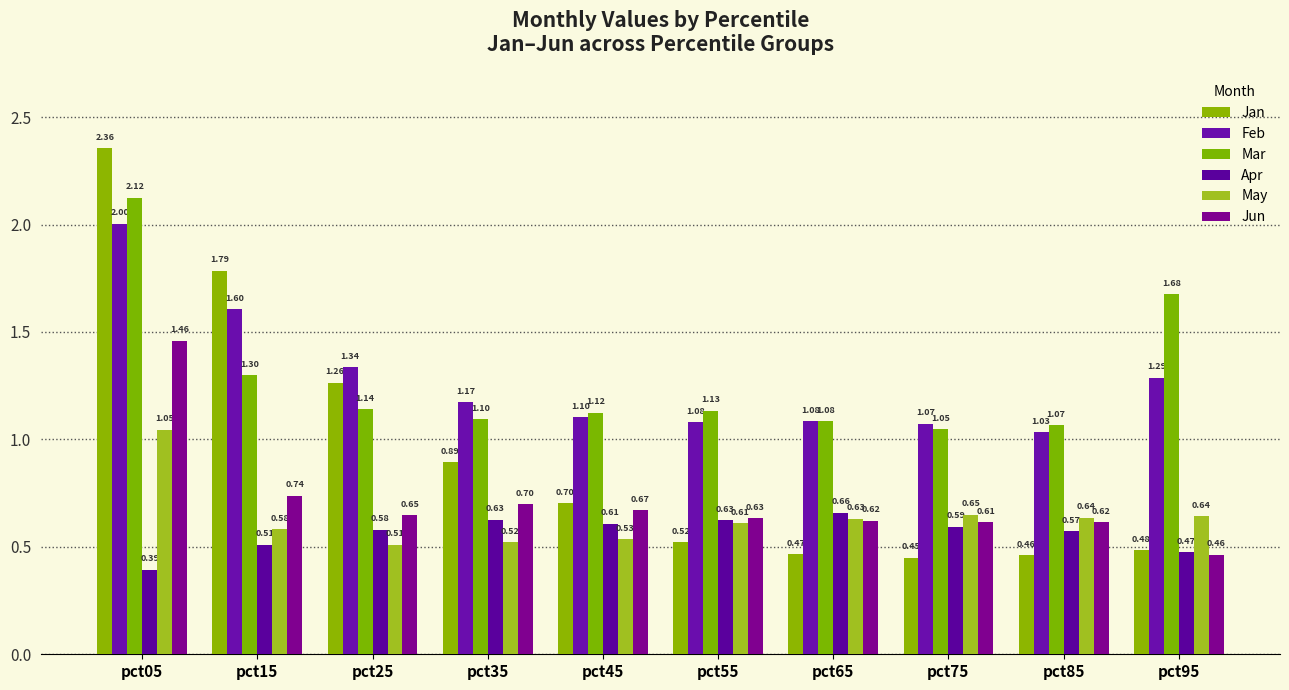

How many groups of bars are there?

10